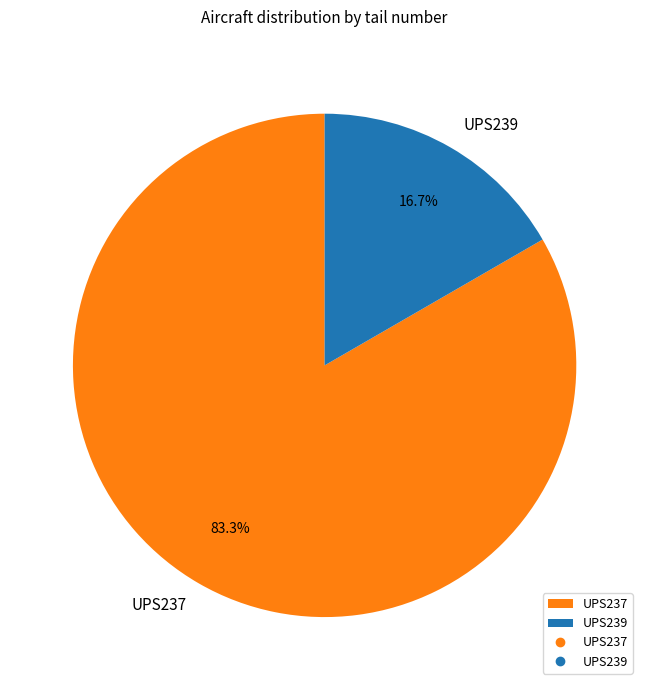

To the nearest percent, what is the combined percentage of UPS239 and UPS237?

100%